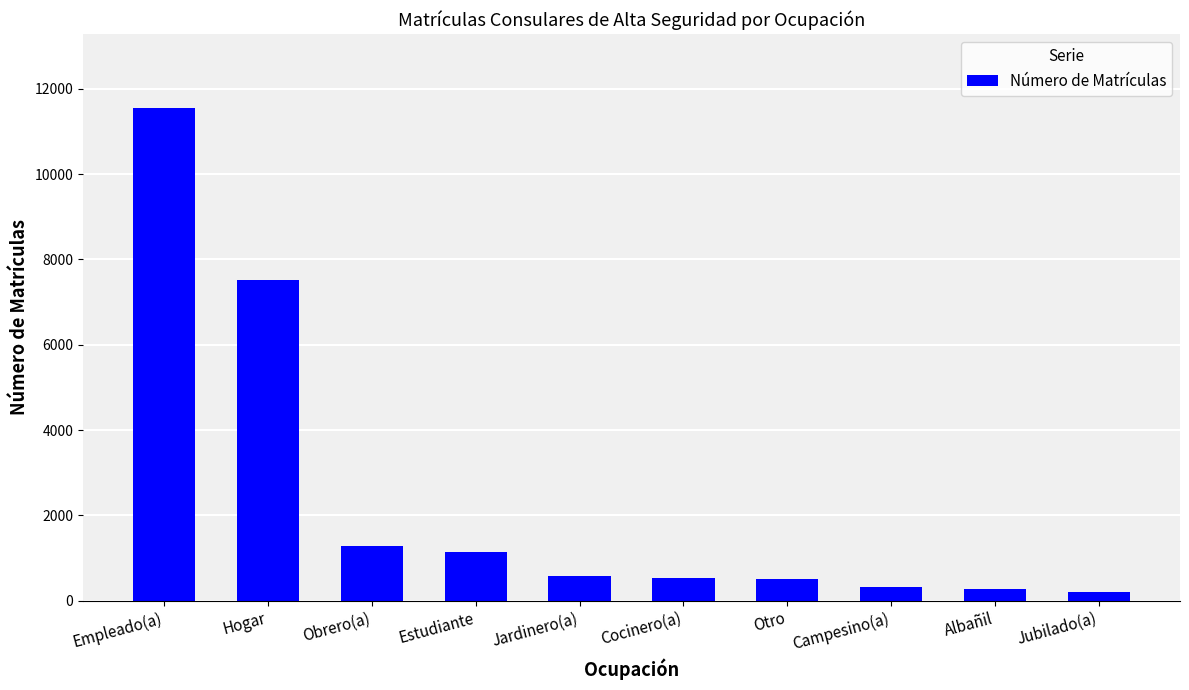

True or false: the data shows 576 at Jardinero(a).

True